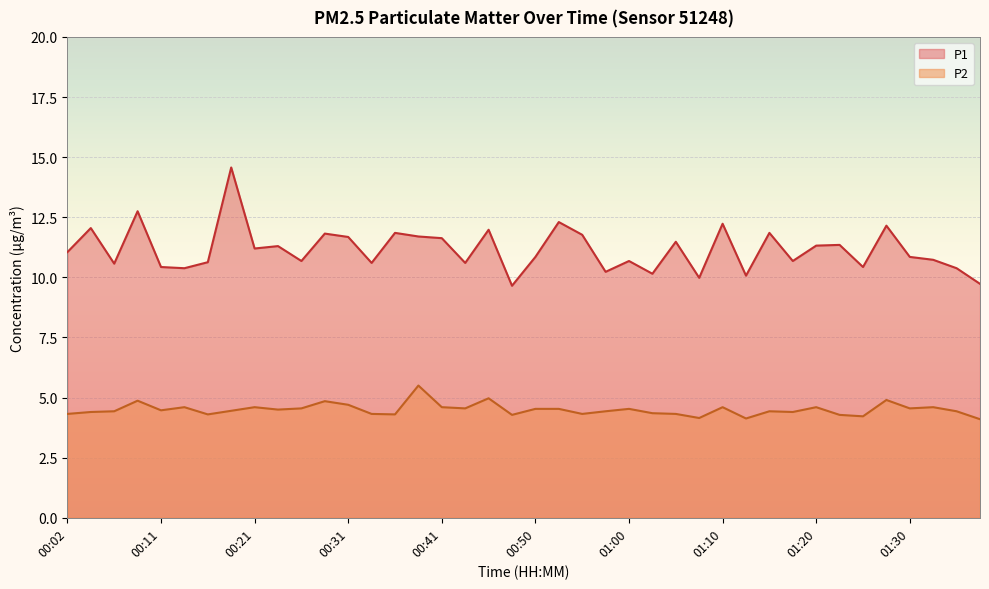

Between 00:45 and 00:58, which series saw the biggest shift?

P1